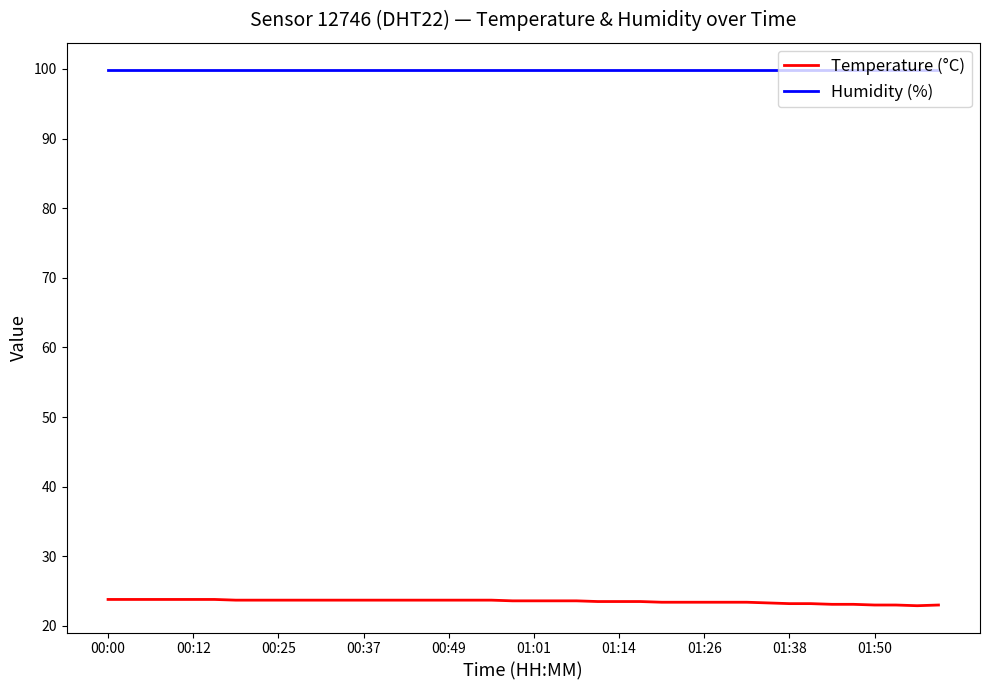

What are all the series names shown in the legend?

Temperature (°C), Humidity (%)